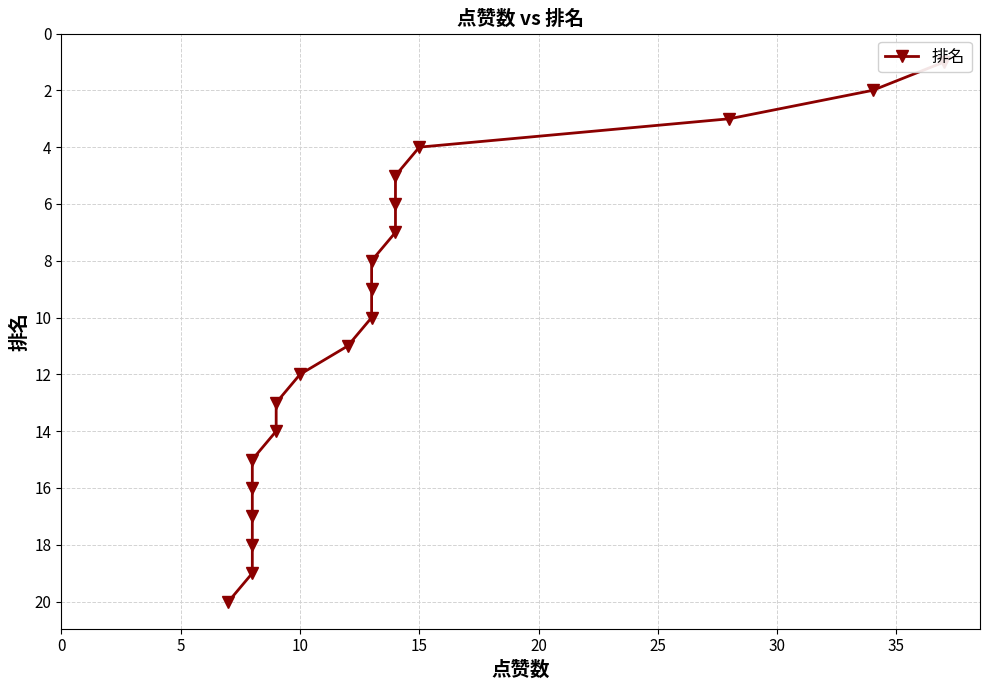

The value at 17 is 10. True or false?

False